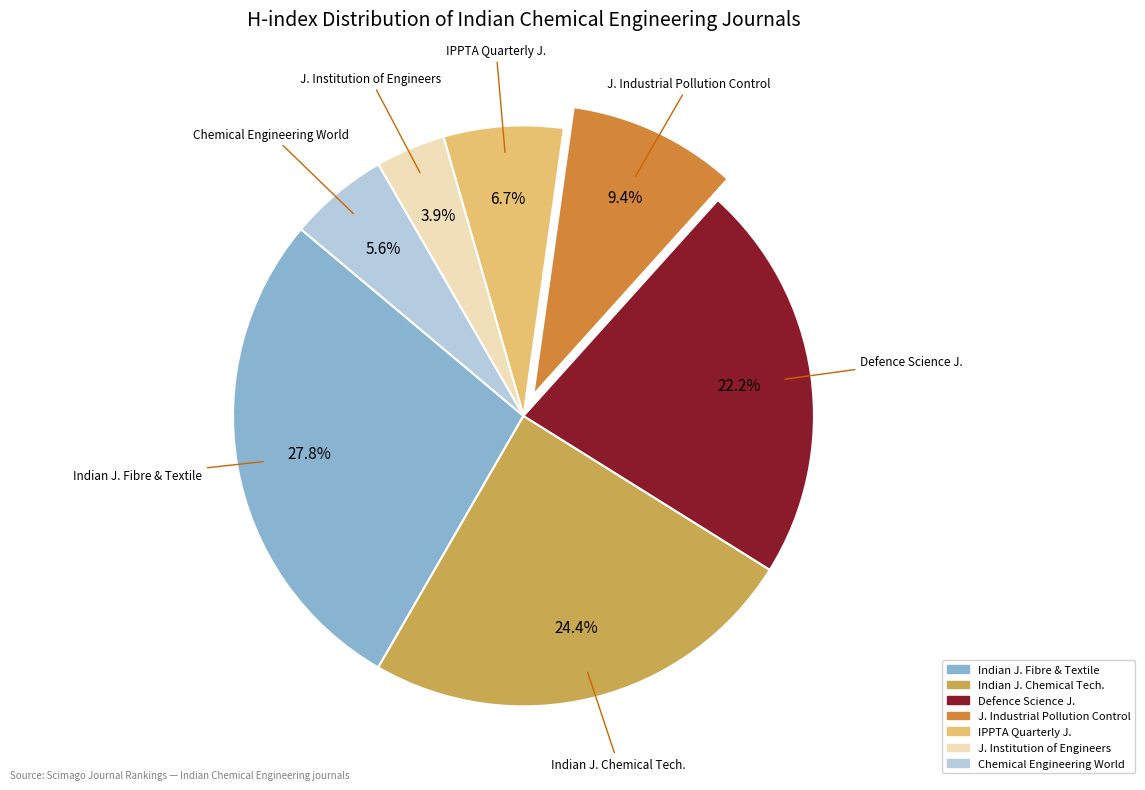

Is there a majority slice in this chart?

No